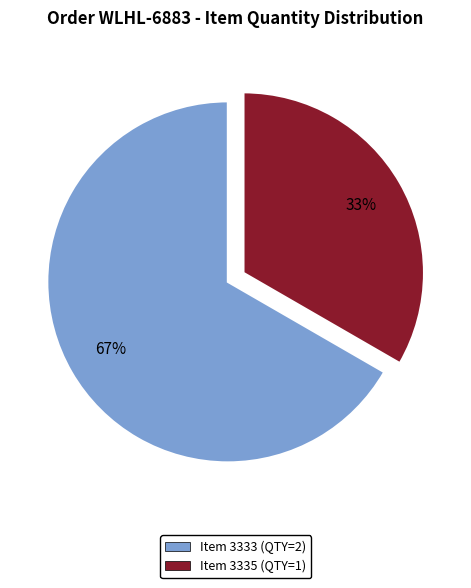

Is there any slice that represents more than half of the pie?

Yes